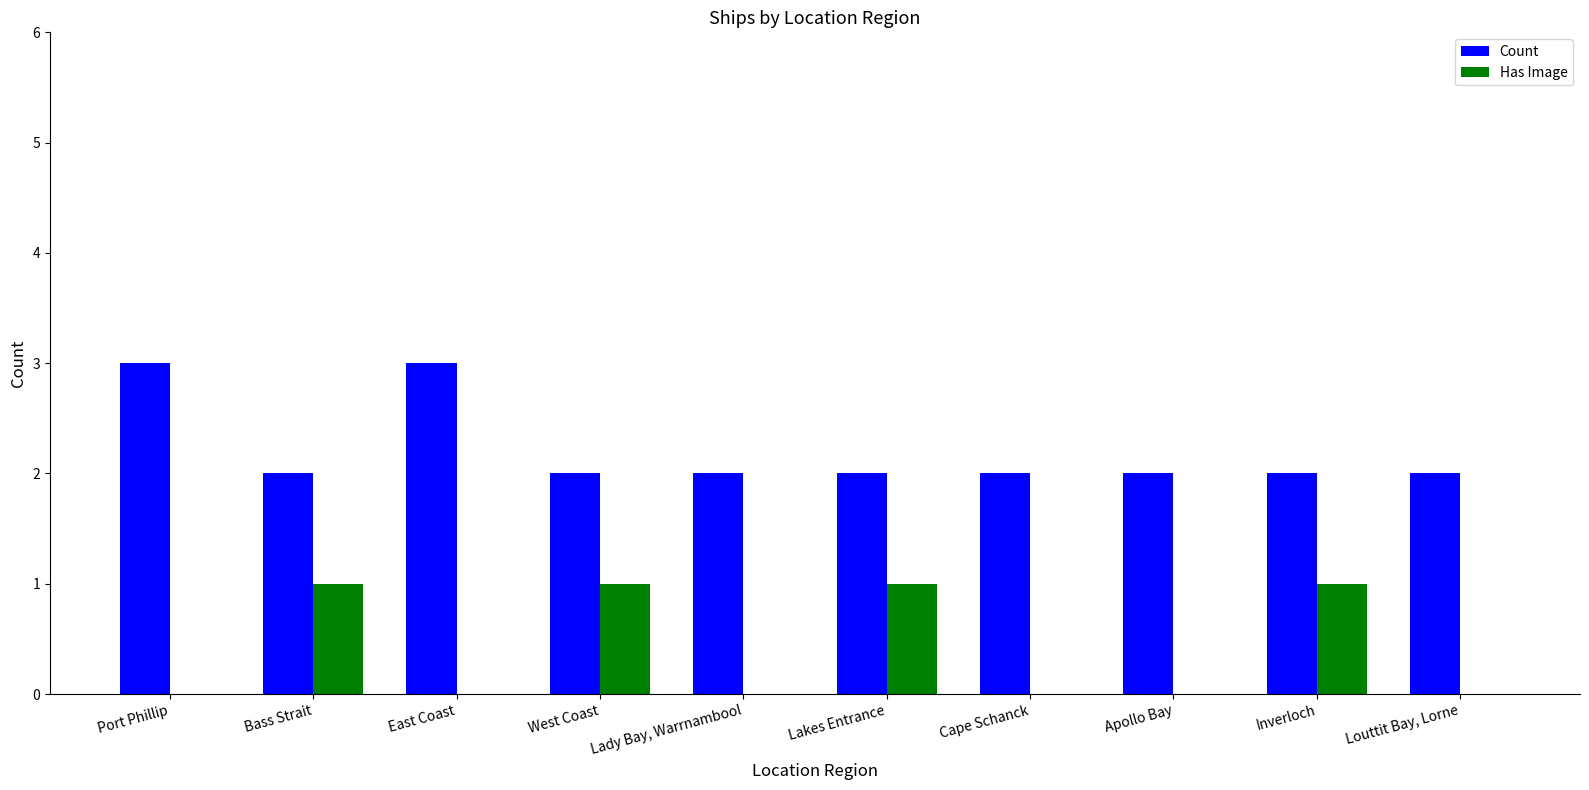

What is the approximate value of Count at Port Phillip?

3